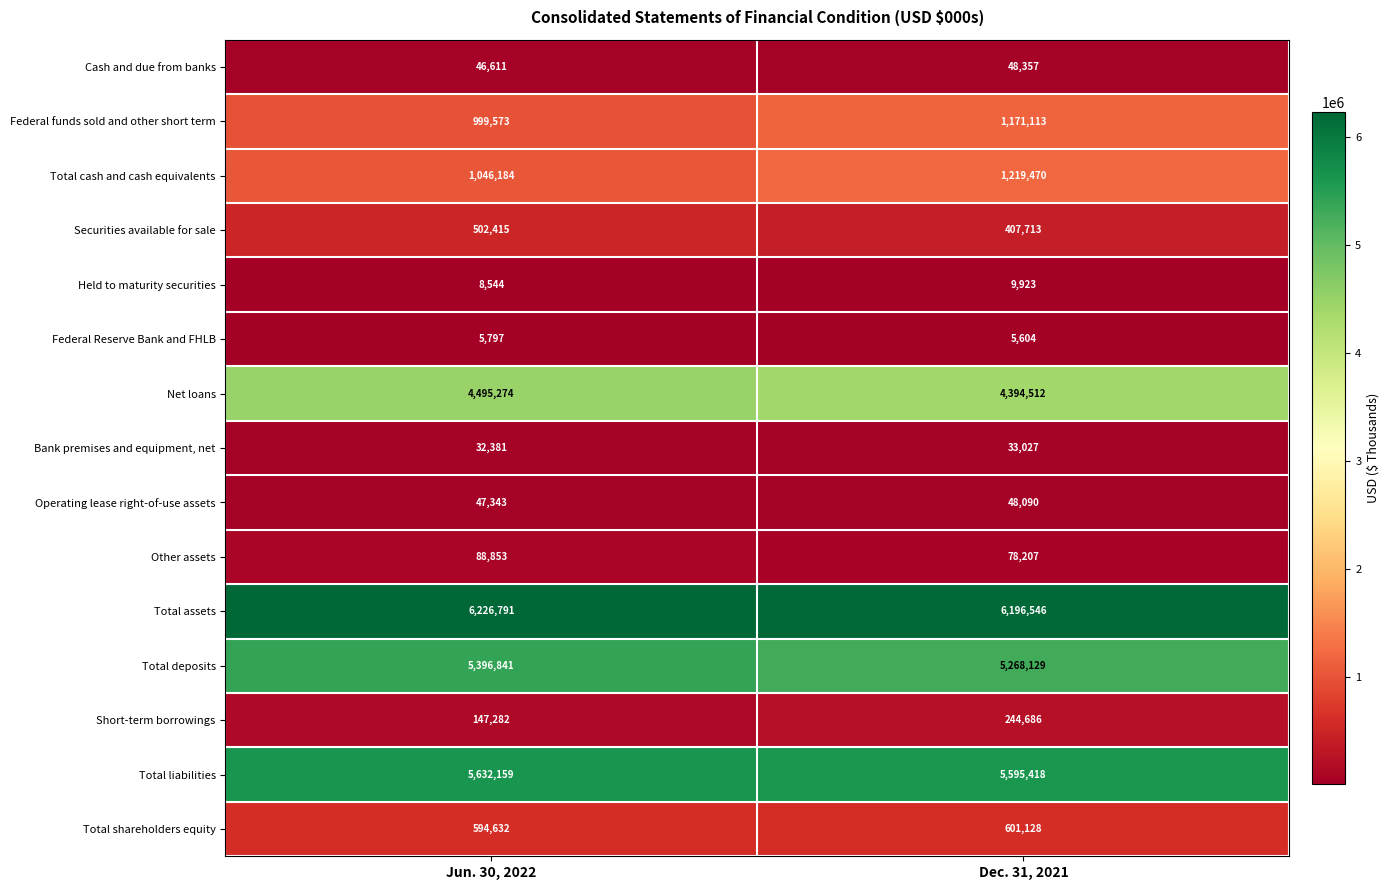

Reading left to right, transcribe all the data shown in this chart.

Cash and due from banks: 46611	48357
Federal funds sold and other short term: 999573	1171113
Total cash and cash equivalents: 1046184	1219470
Securities available for sale: 502415	407713
Held to maturity securities: 8544	9923
Federal Reserve Bank and FHLB: 5797	5604
Net loans: 4495274	4394512
Bank premises and equipment, net: 32381	33027
Operating lease right-of-use assets: 47343	48090
Other assets: 88853	78207
Total assets: 6226791	6196546
Total deposits: 5396841	5268129
Short-term borrowings: 147282	244686
Total liabilities: 5632159	5595418
Total shareholders equity: 594632	601128